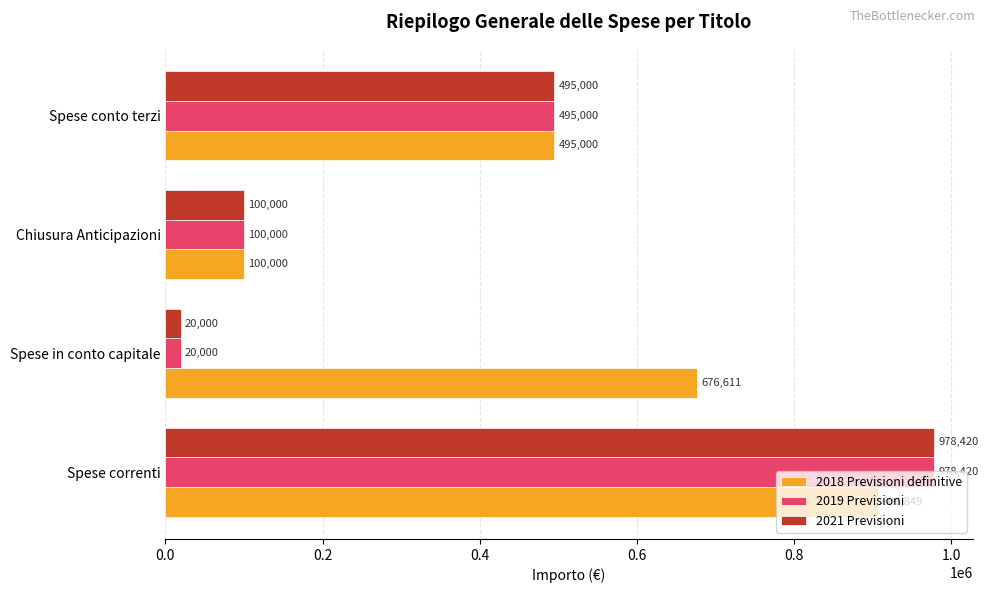

Rank the categories by 2018 Previsioni definitive value from highest to lowest.

Spese correnti, Spese in conto capitale, Spese conto terzi, Chiusura Anticipazioni